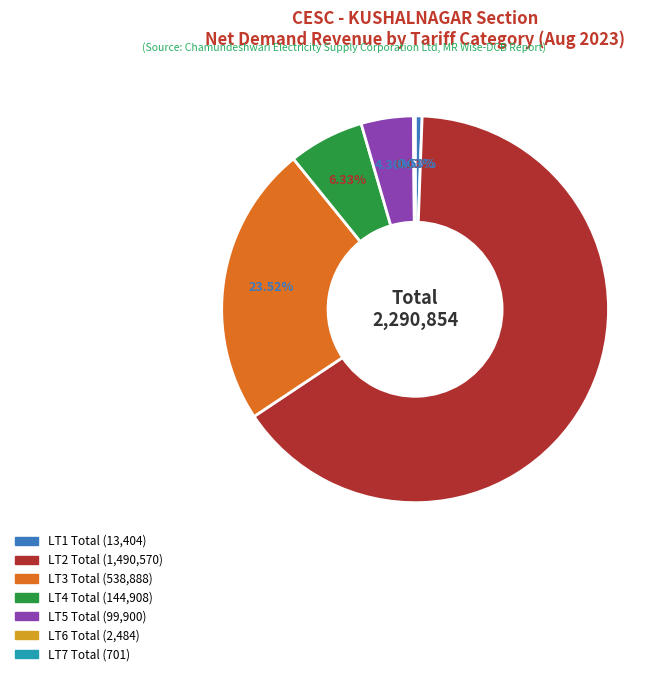

Is LT2 Total the majority of the pie?

Yes